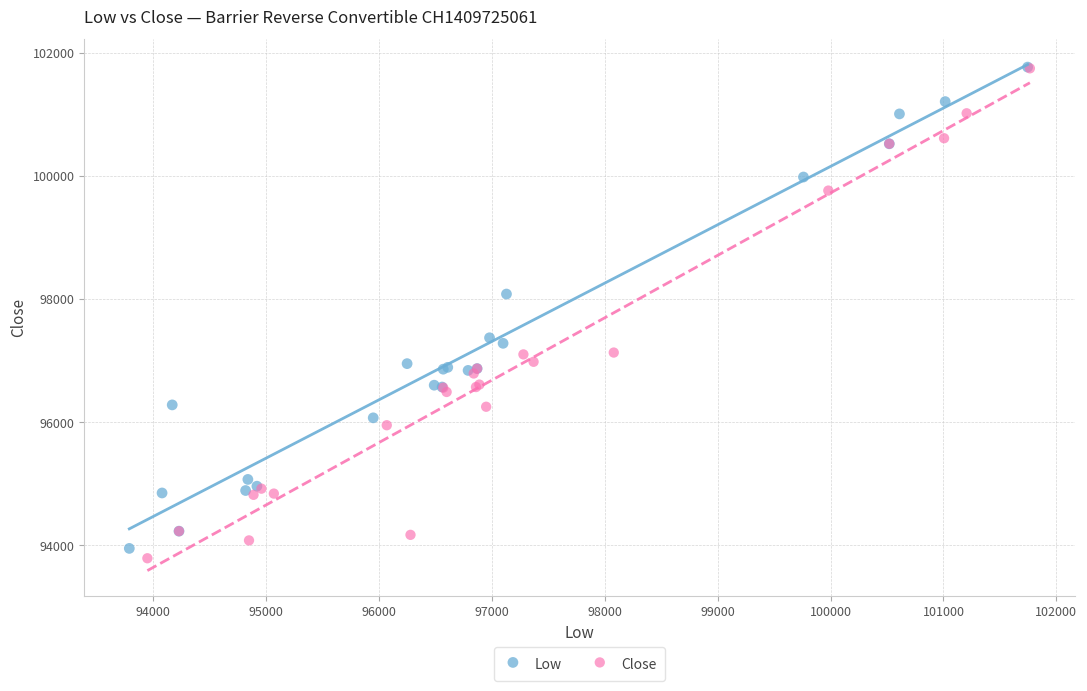

Which series has the widest spread of Y values?

Close